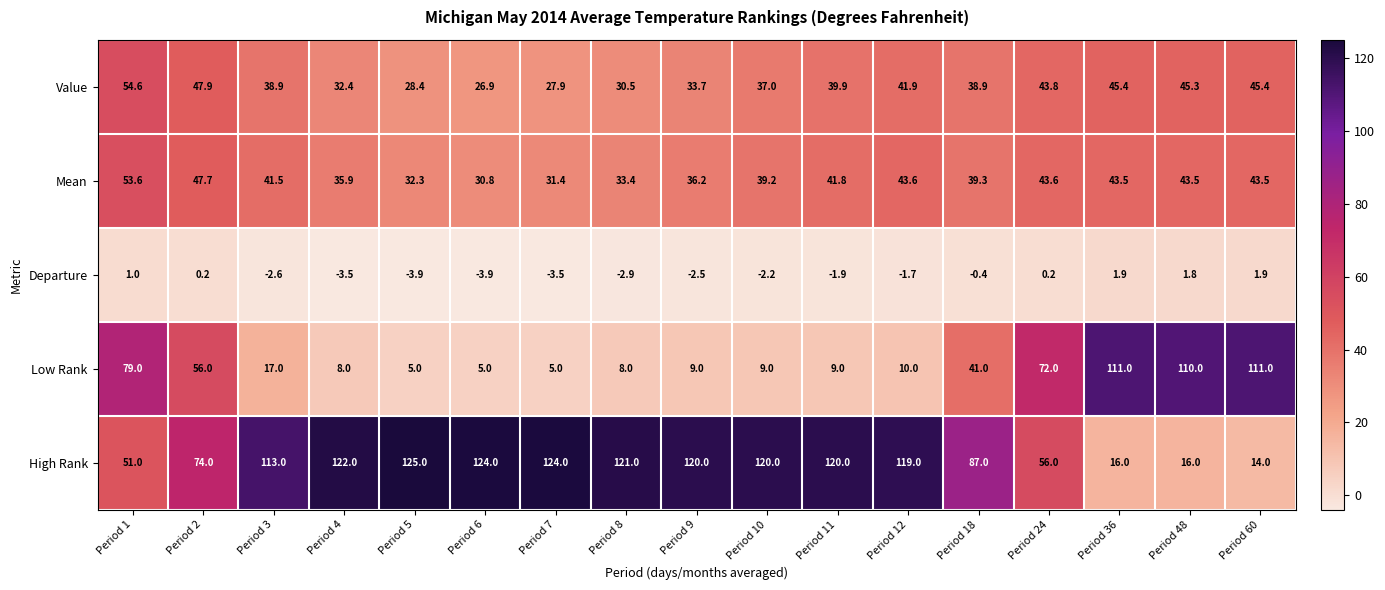

The value of Value at Period 60 is 45.4. True or false?

True